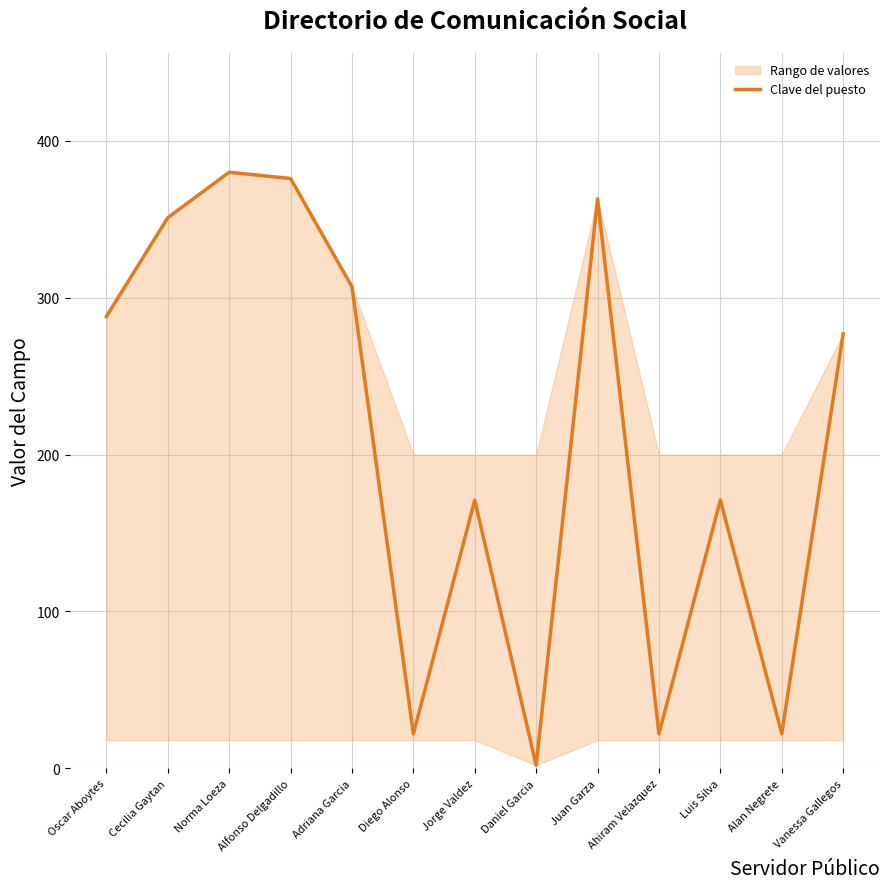

What is the ratio of the value at Alan Negrete to the value at Diego Alonso?

1.0